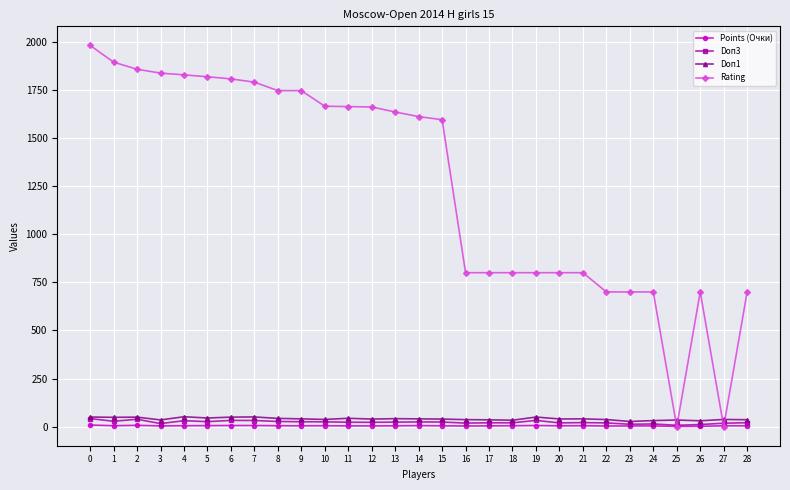

What is the value of the Doп1 point at the 21st from the left?

40.0